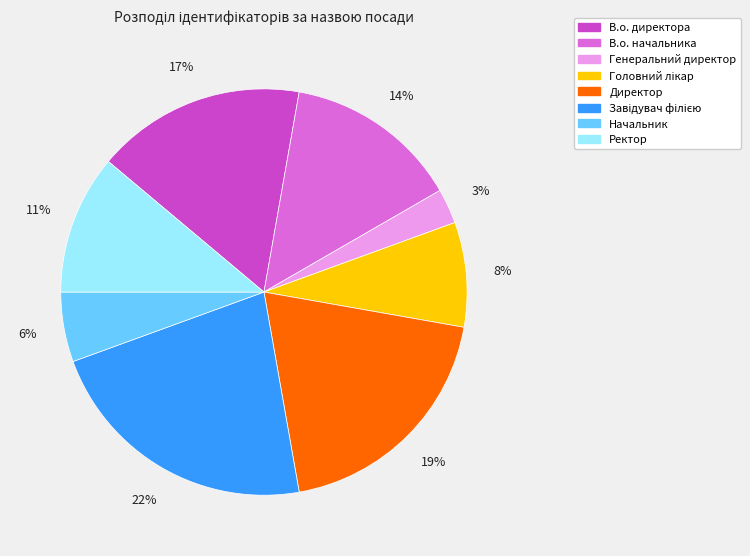

Do В.о. директора and В.о. начальника together represent more than half of the pie?

No